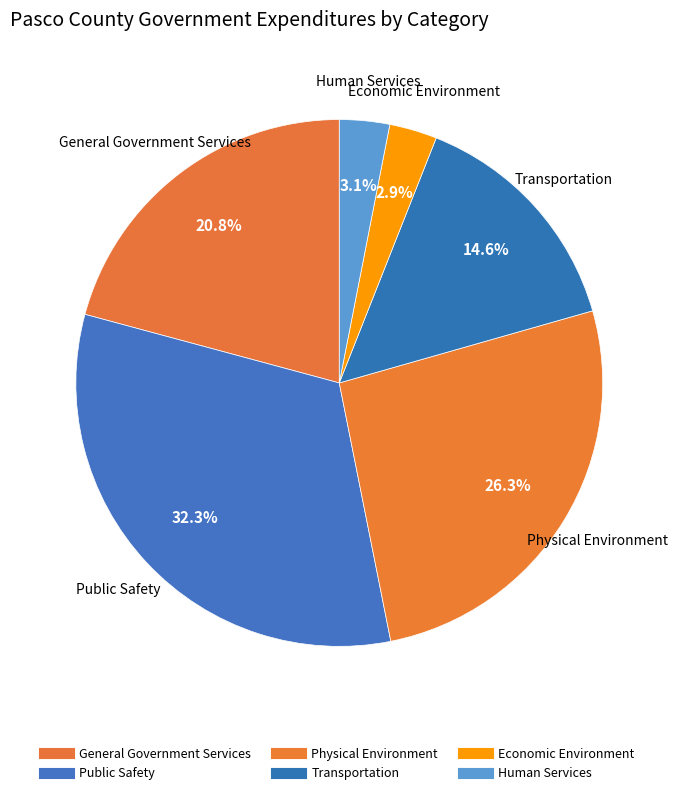

Which slice is the largest?

Public Safety